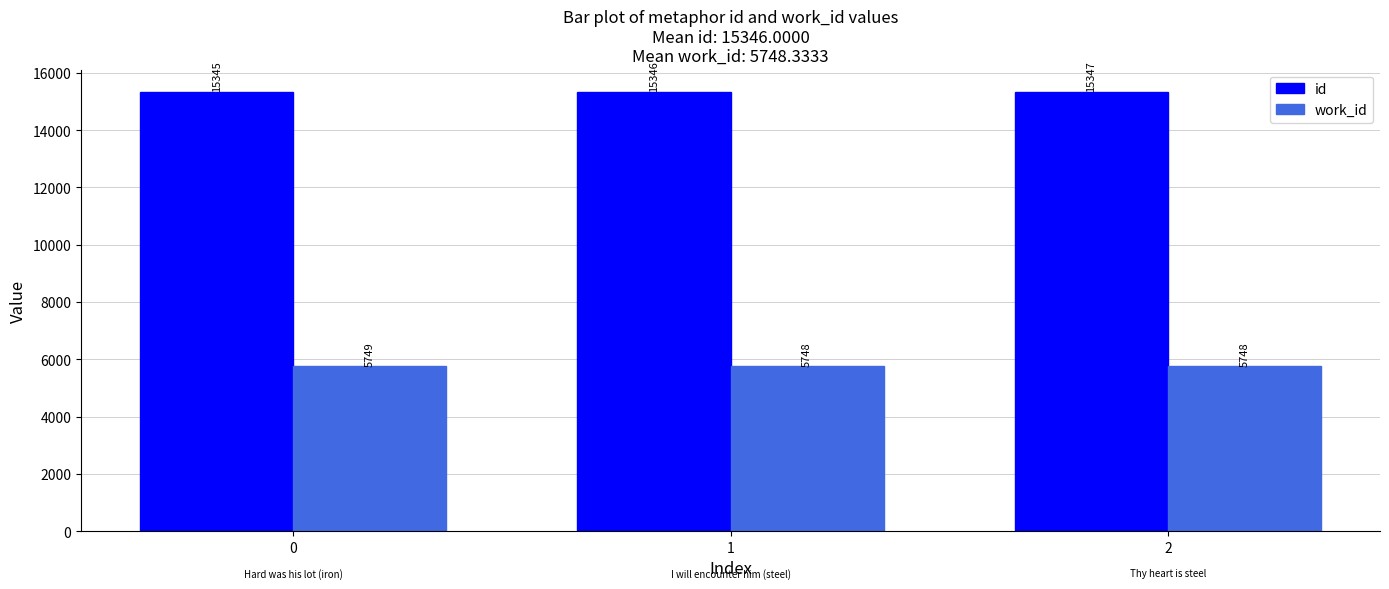

What is the sum of all id values?

46038